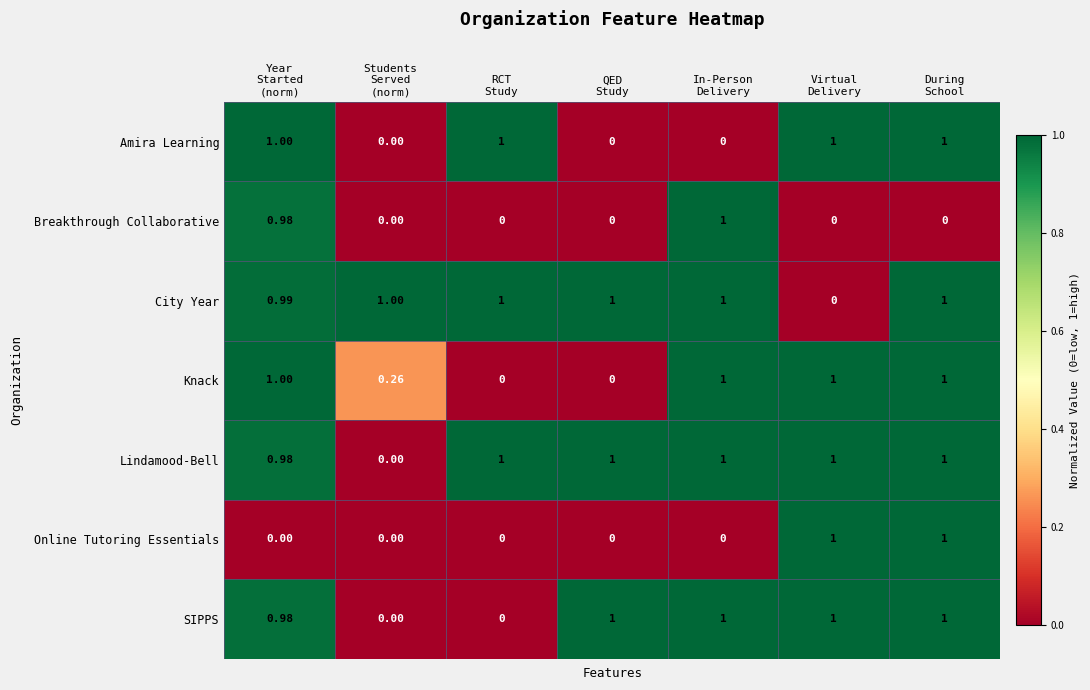

Which series has the largest total across all categories?

City Year